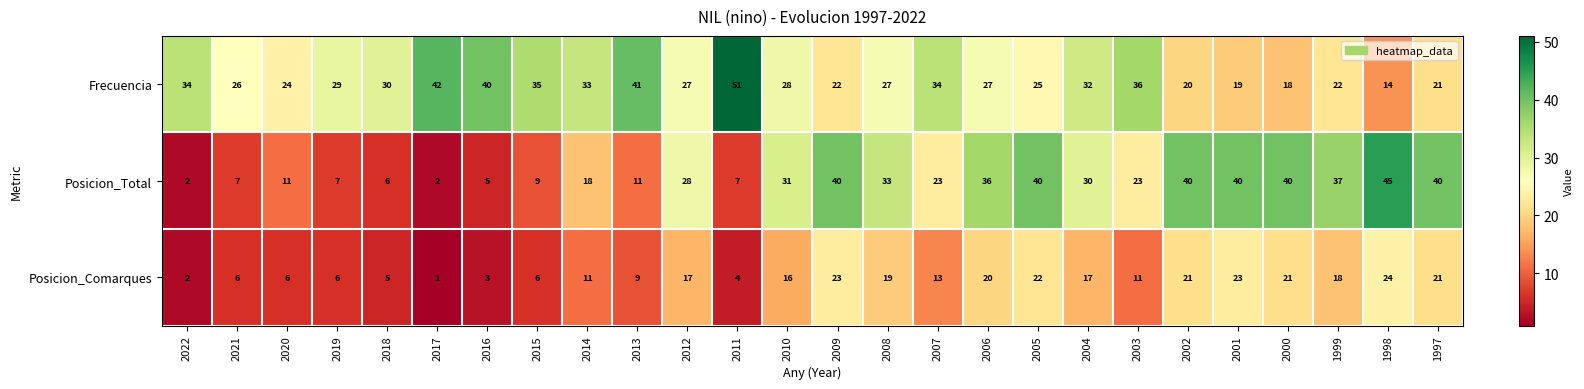

True or false: Posicion_Comarques has a value of 11 at 2003.

True